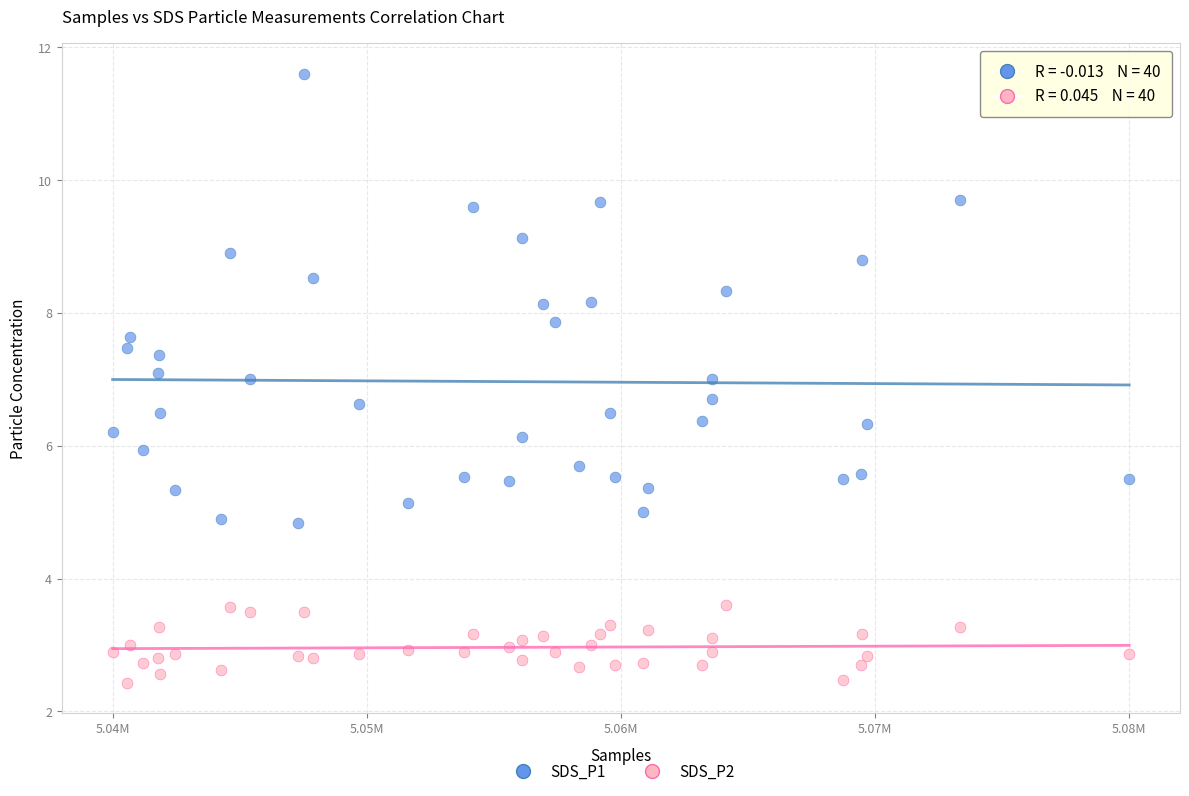

Across all data points, what is the range of Y values (max minus min)?

9.2